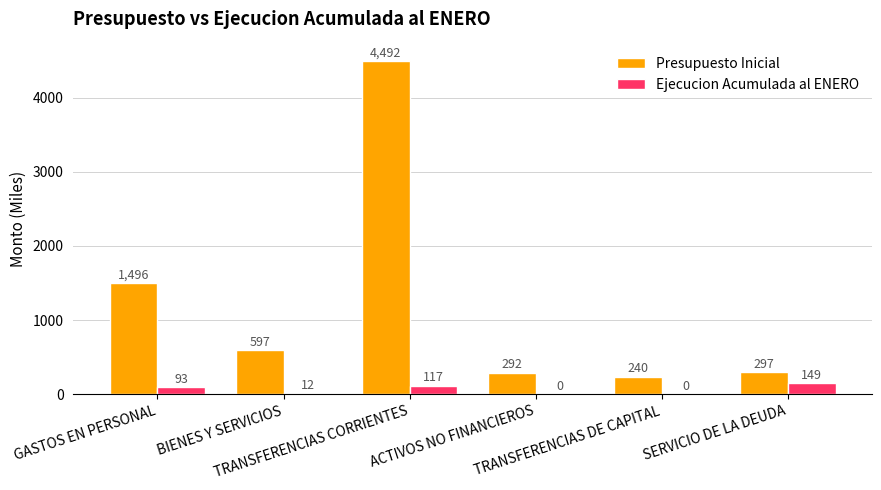

Which category has the highest value in the Presupuesto Inicial series?

TRANSFERENCIAS CORRIENTES